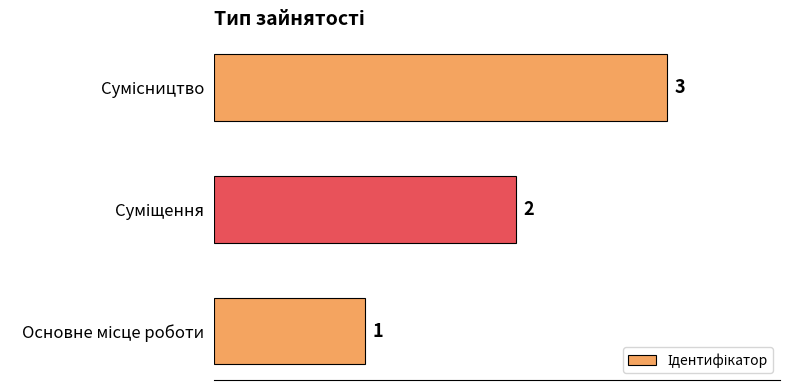

What is the maximum value shown in the chart?

3